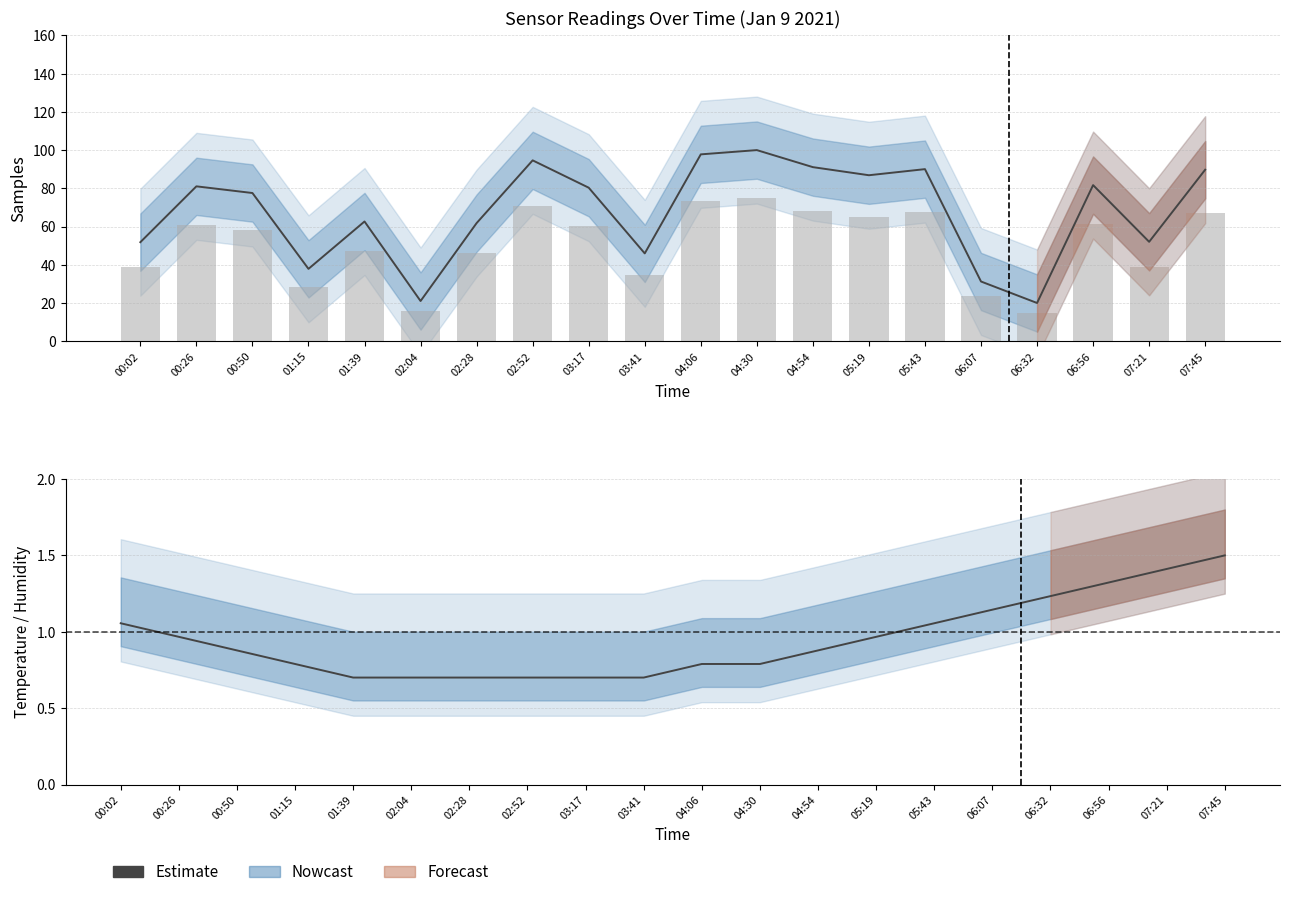

What is the smallest value displayed?

0.7